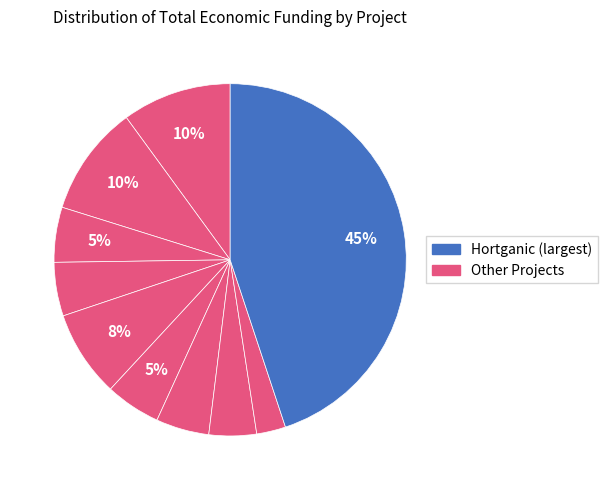

Count the number of slices in the pie.

10